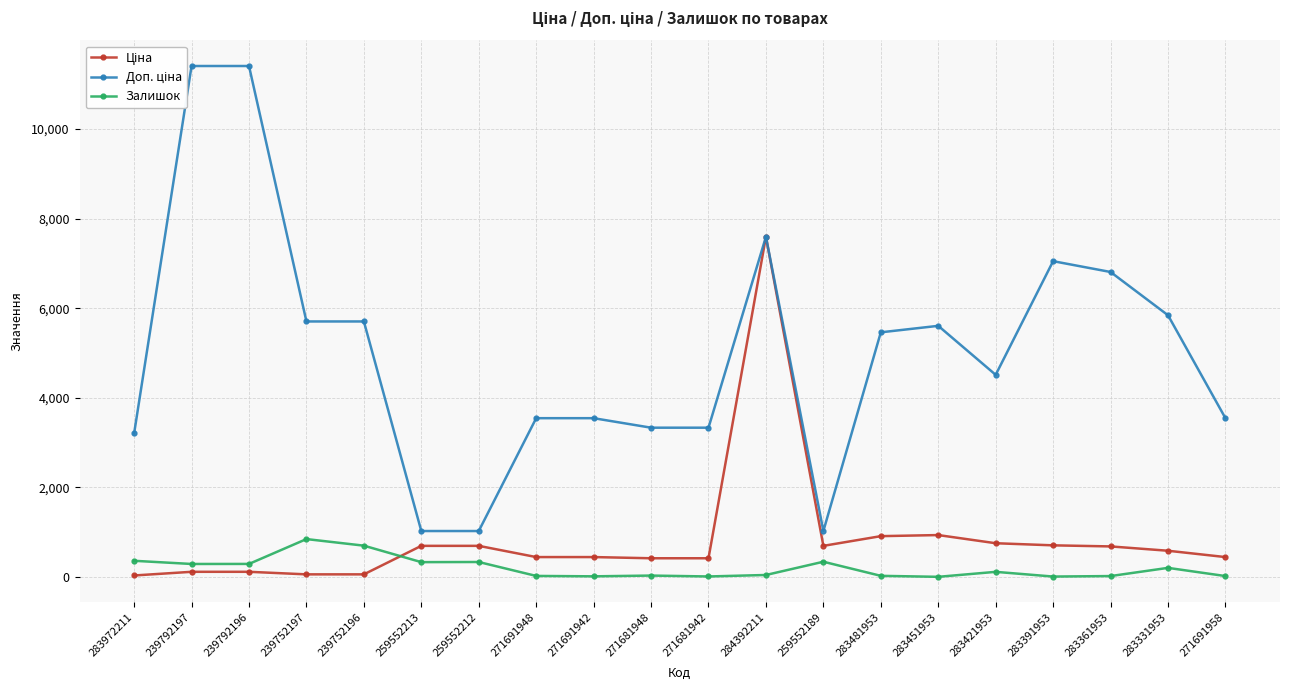

List the series in order of their peak value, highest first.

Доп. ціна, Ціна, Залишок